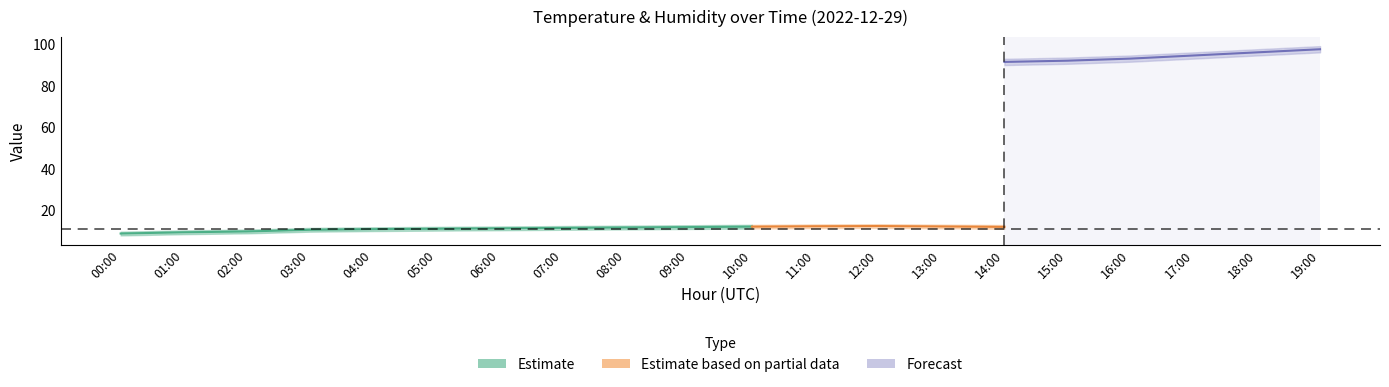

What position from the right is 18:00?

2